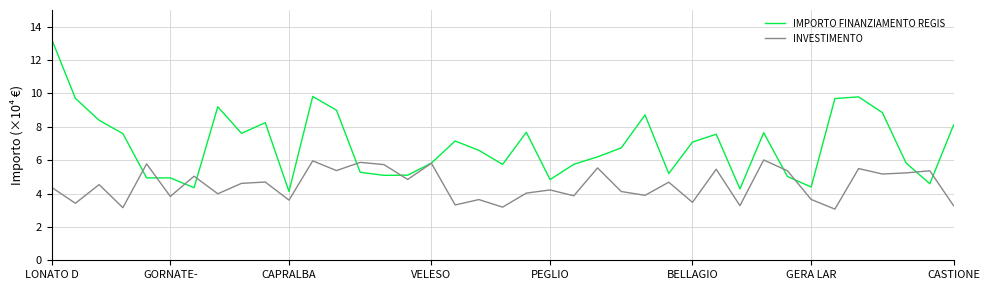

Which series has the largest total across all categories?

IMPORTO FINANZIAMENTO REGIS